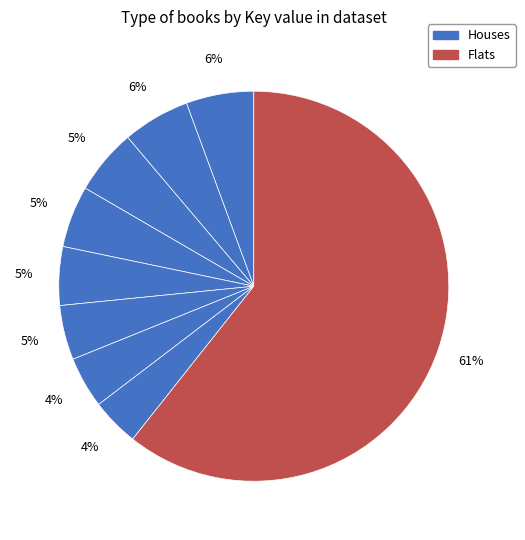

How many slices are in this pie chart?

9